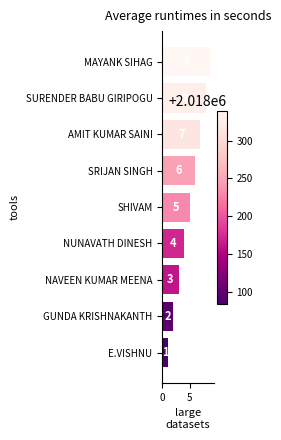

Which category has the highest value across all series?

MAYANK SIHAG